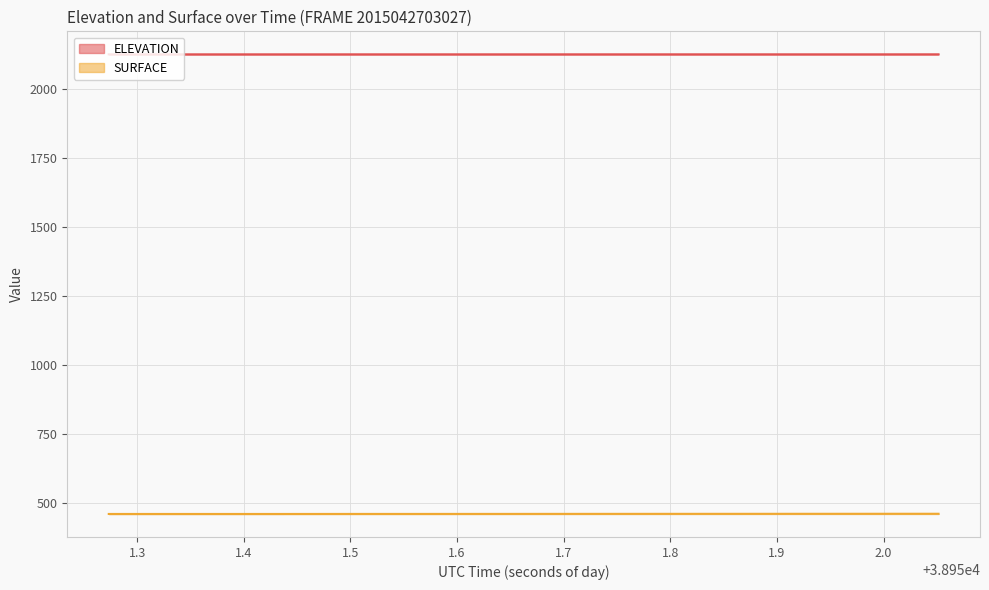

Is it true that ELEVATION equals 1286.0 at 38951.9697?

False